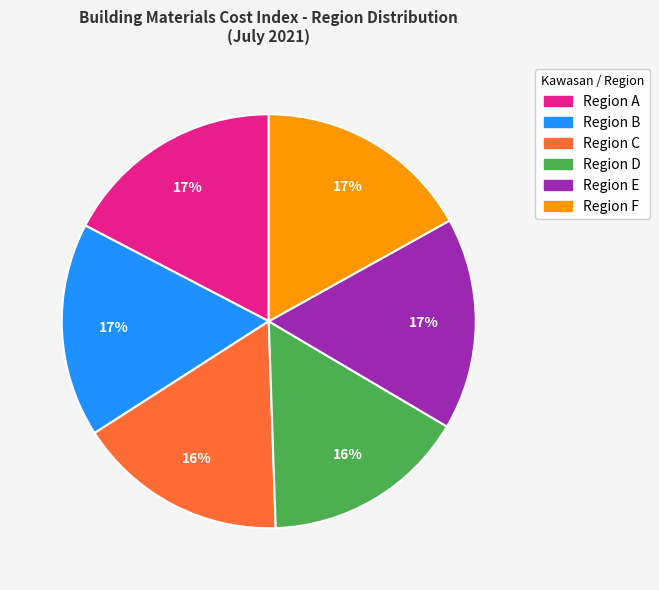

Is there a majority slice in this chart?

No